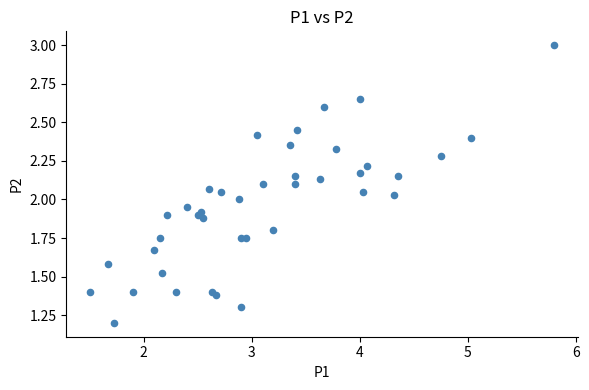

What is the range of X values (max minus min)?

4.3